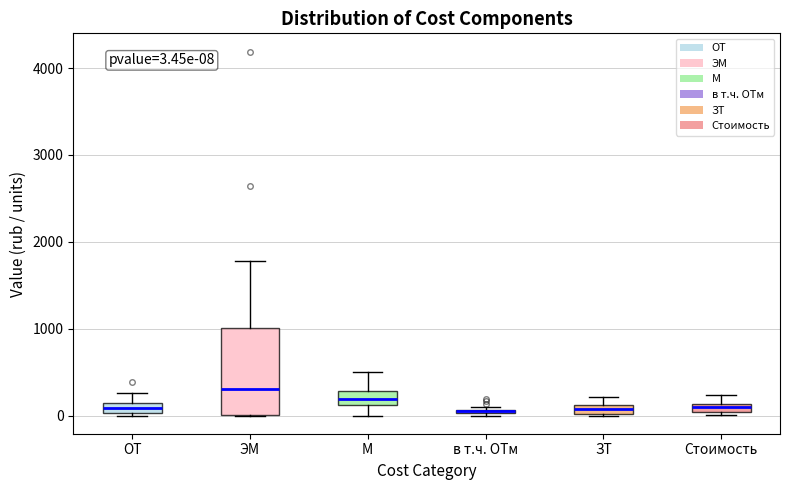

Which box is the tallest, from its lower edge to its upper edge?

ЭМ